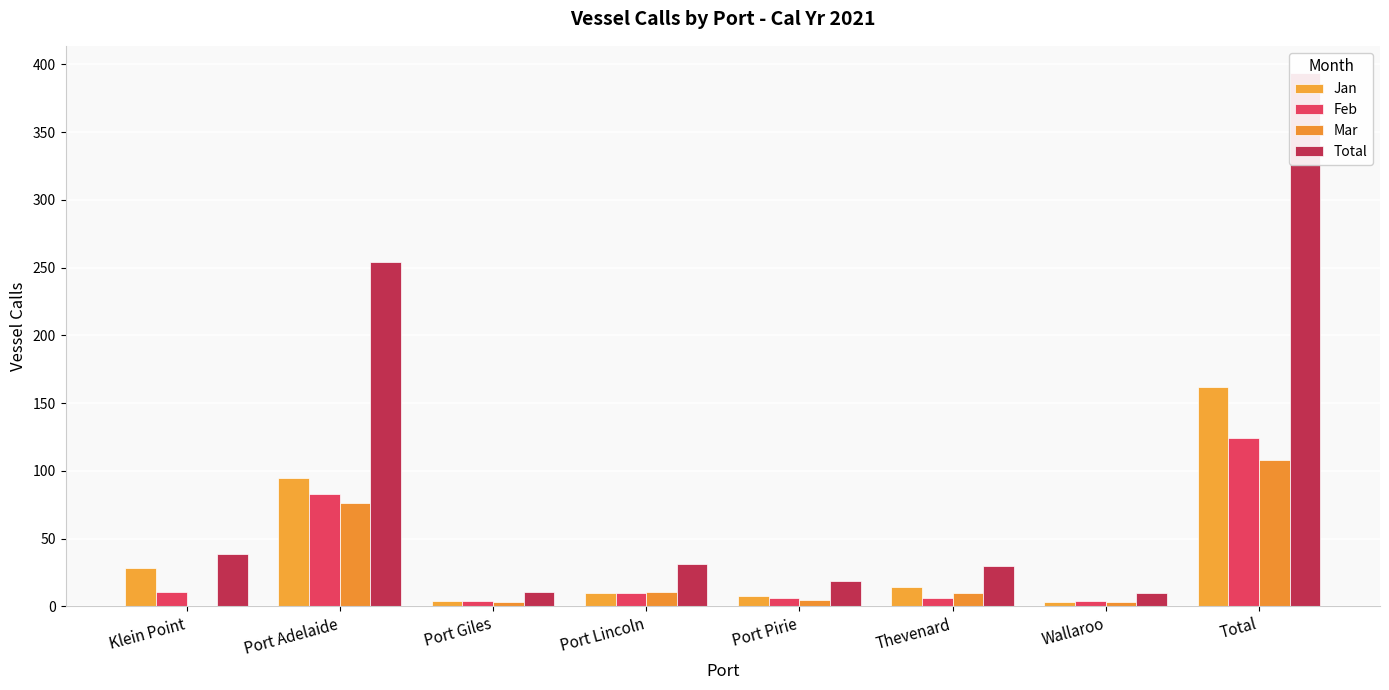

Count the number of data series in this chart.

4